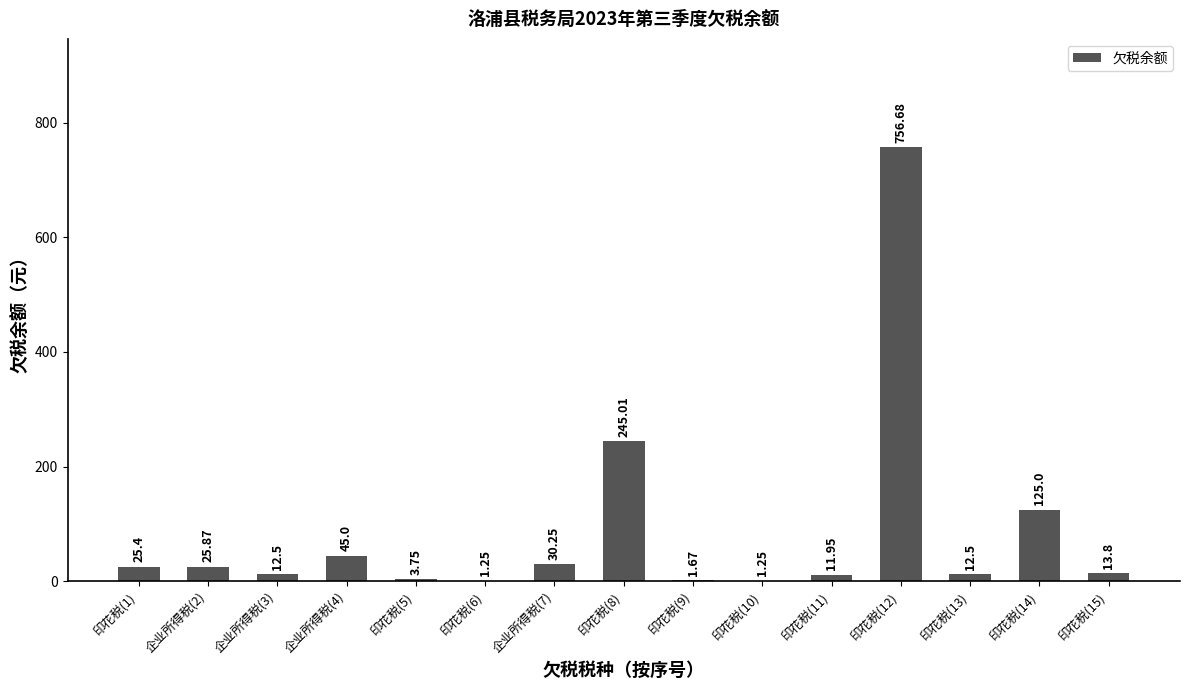

What is the sum of the values at 企业所得税(7) and 印花税(13)?

42.8